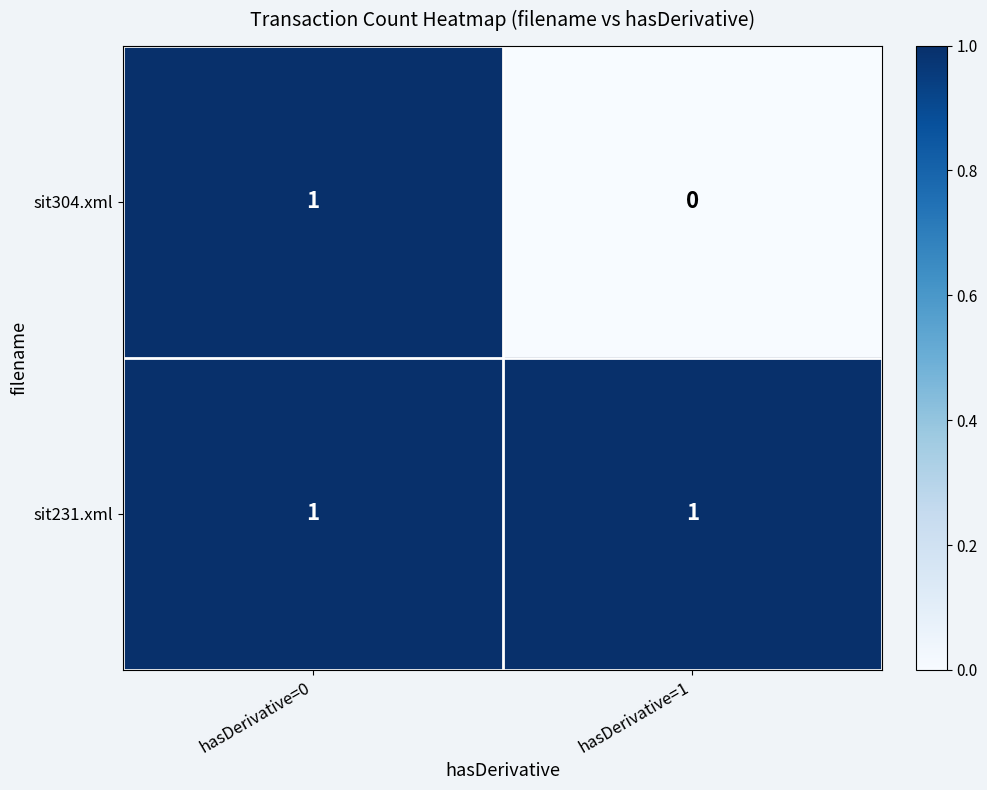

Is it true that sit304.xml equals 2 at hasDerivative=0?

False